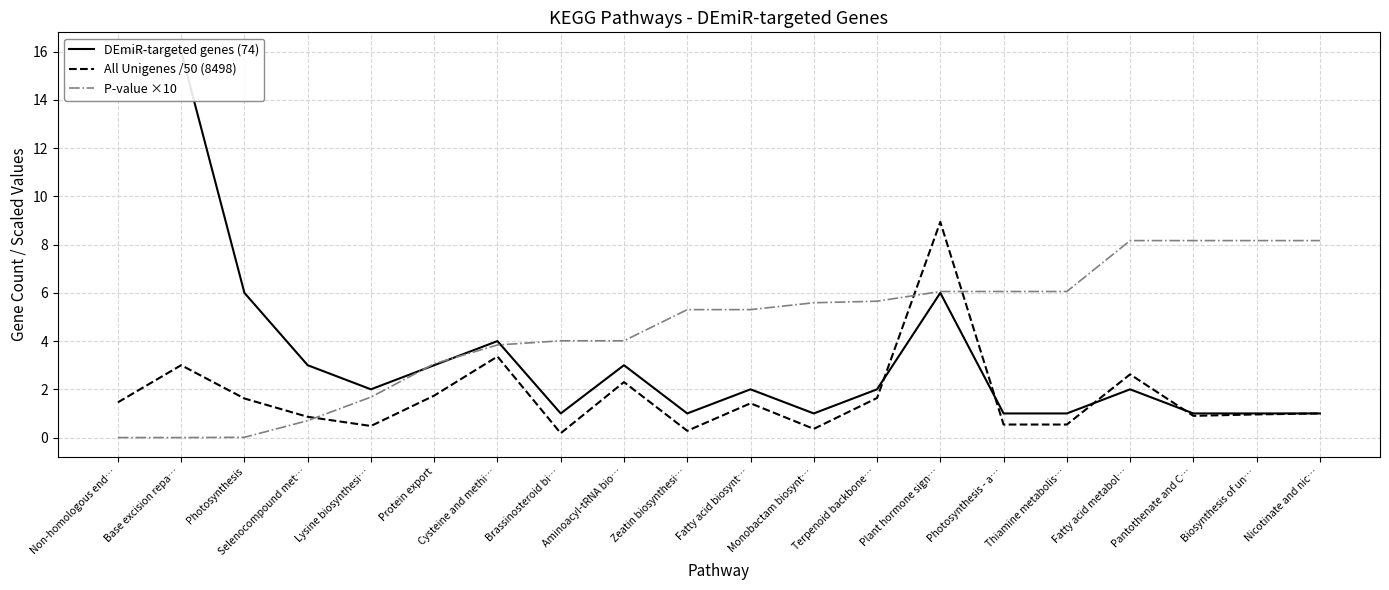

Which series has the largest total across all categories?

P-value ×10